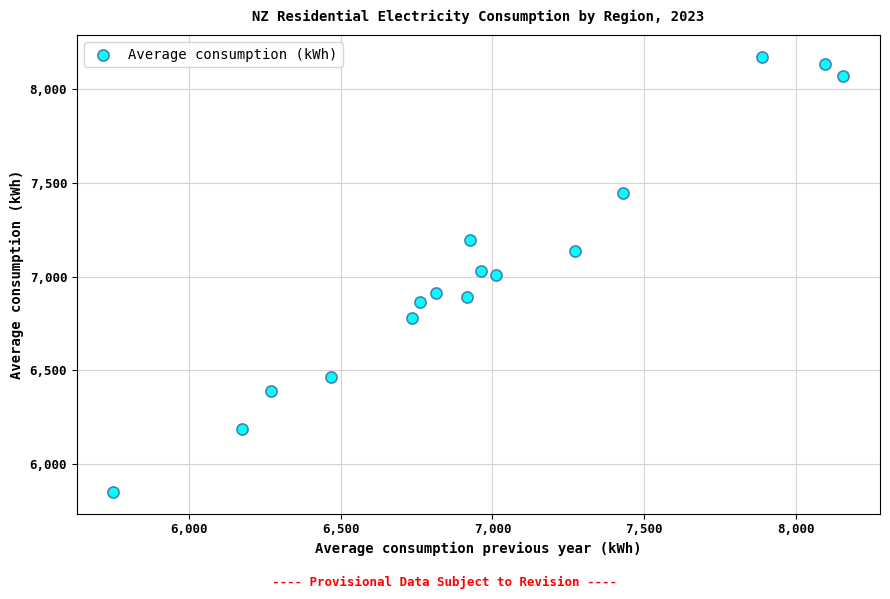

What is the range of X values (max minus min)?

2404.2